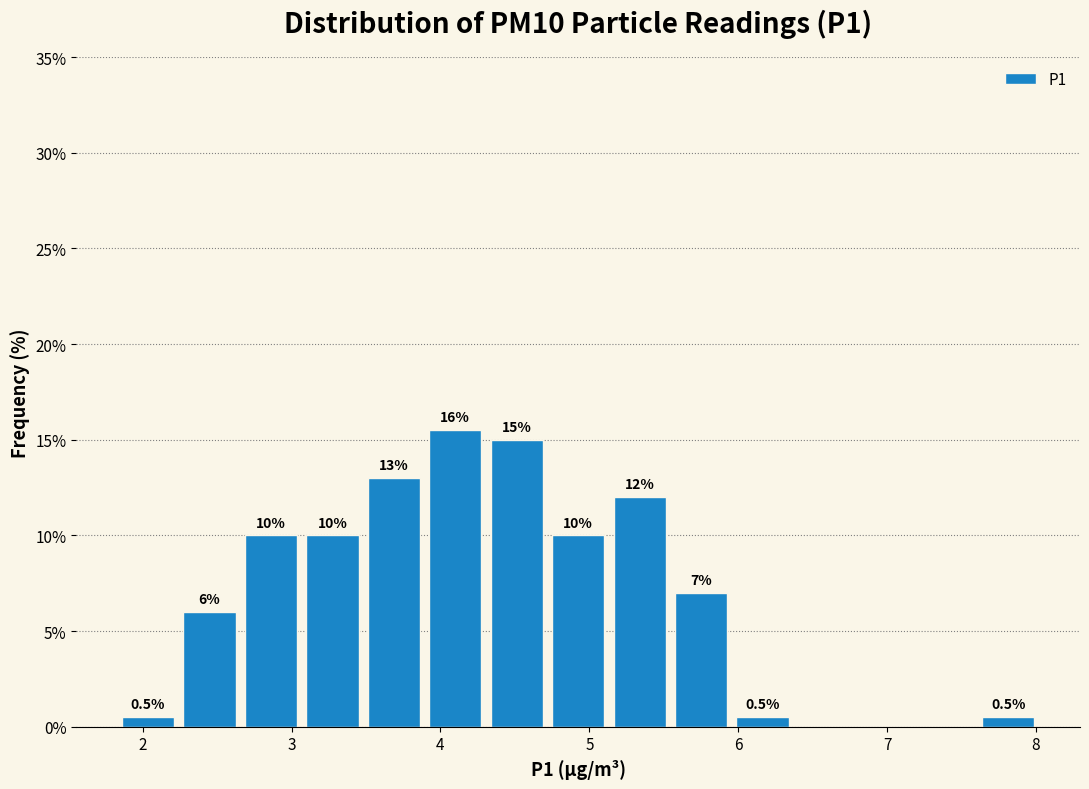

Which range on the x-axis has the tallest bar?

3.9 to 4.3